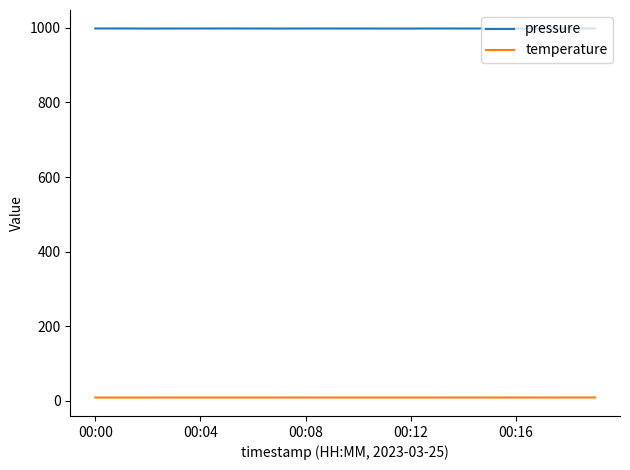

True or false: temperature has more than 0 interior local peaks.

True